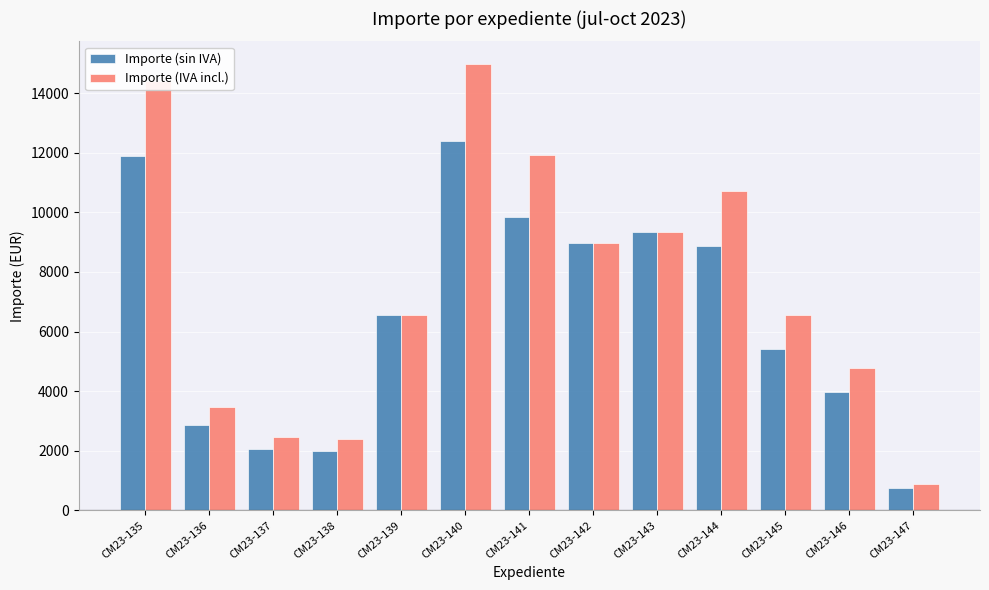

What are all the series names shown in the legend?

Importe (sin IVA), Importe (IVA incl.)